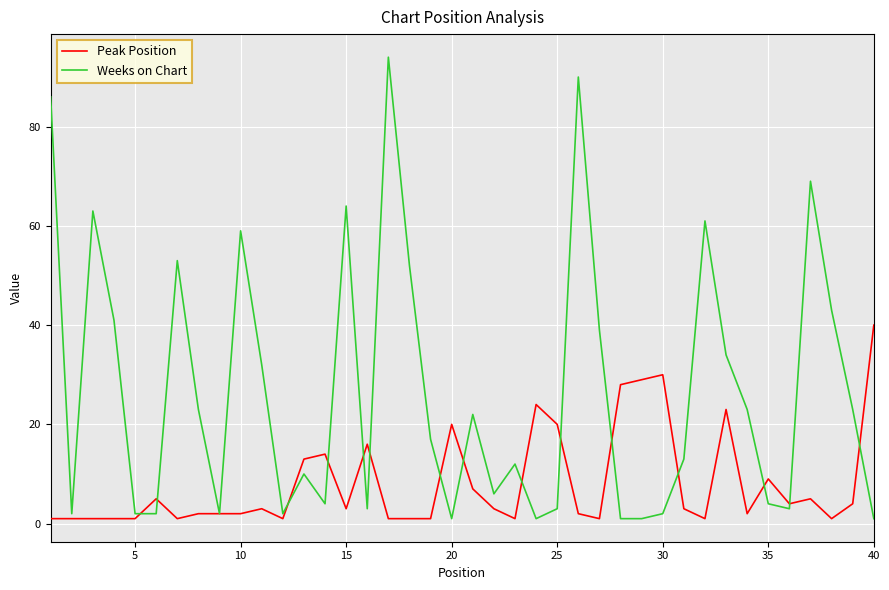

What is the sum of all Peak Position values?

327